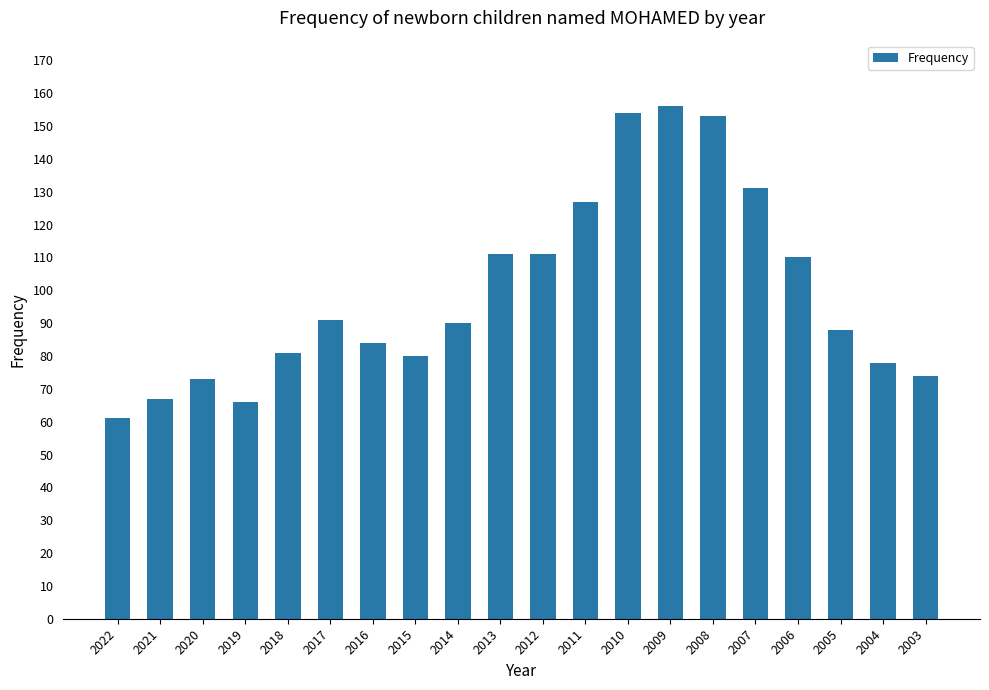

Which category has the highest value across all series?

2009